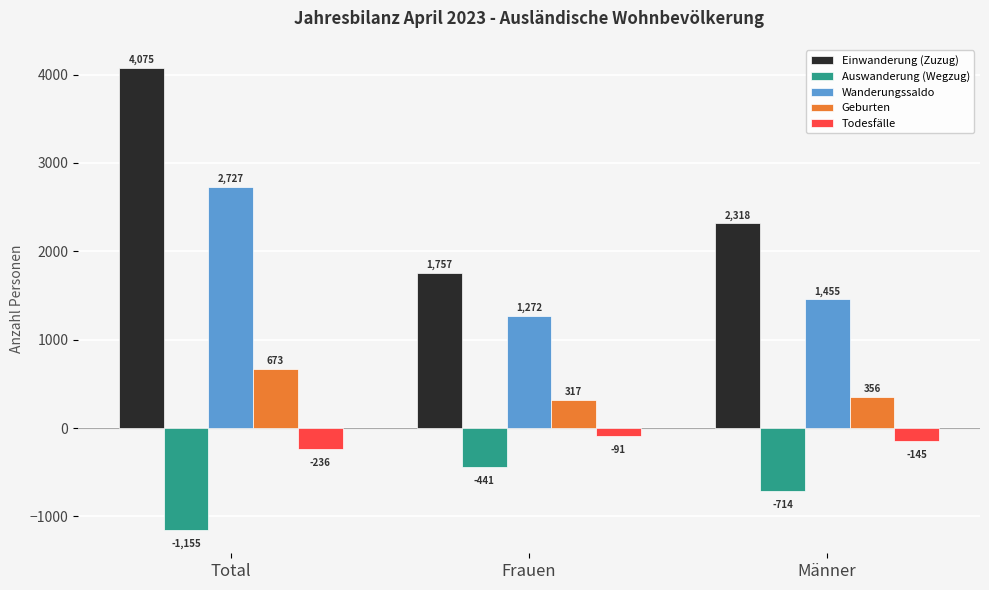

List the series in order of their peak value, lowest first.

Auswanderung (Wegzug), Todesfälle, Geburten, Wanderungssaldo, Einwanderung (Zuzug)